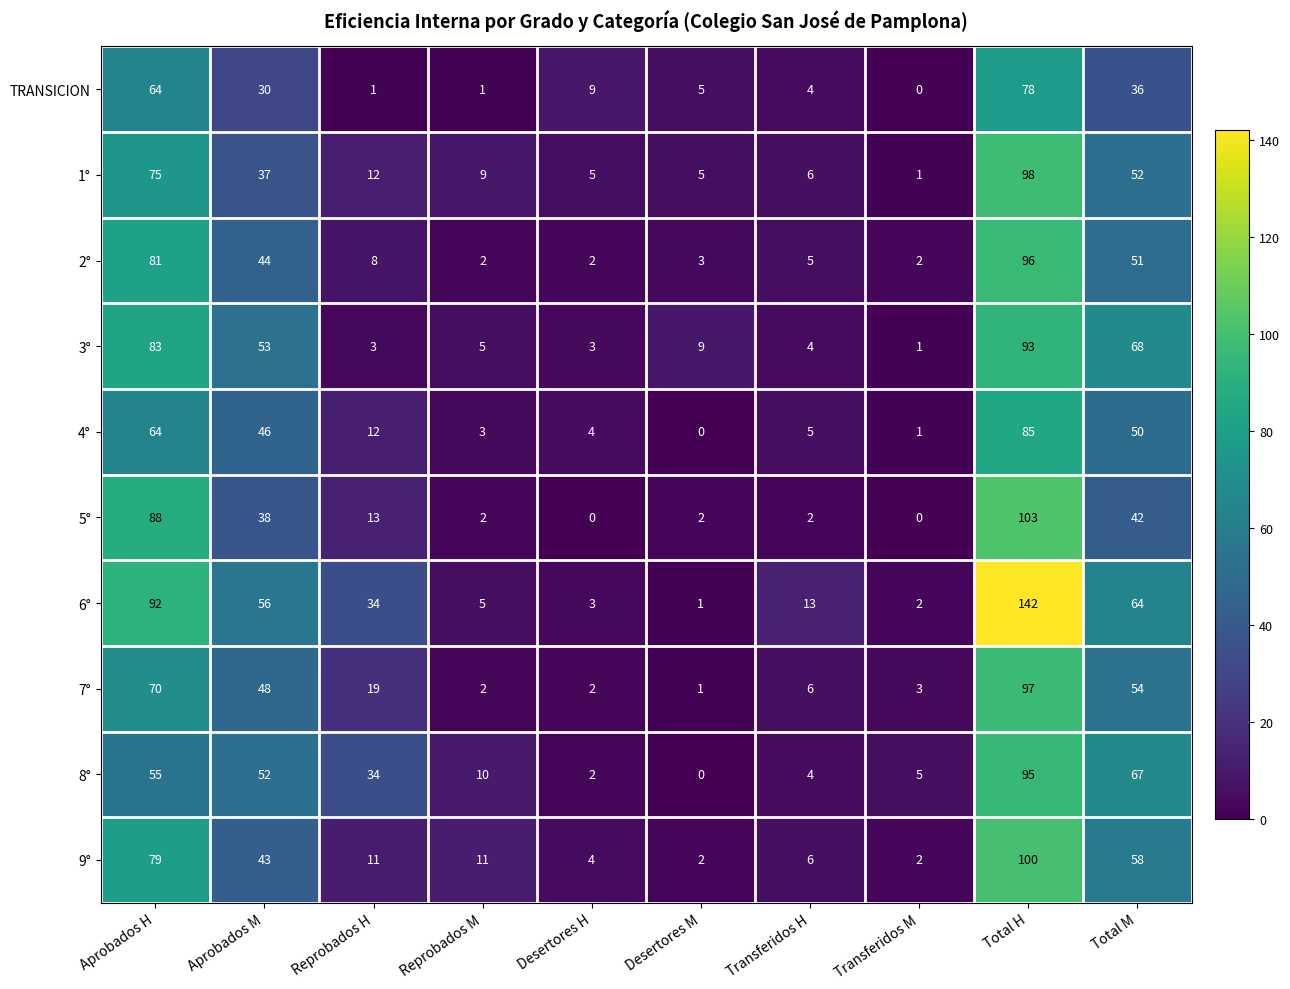

How many data points does each series have?

10